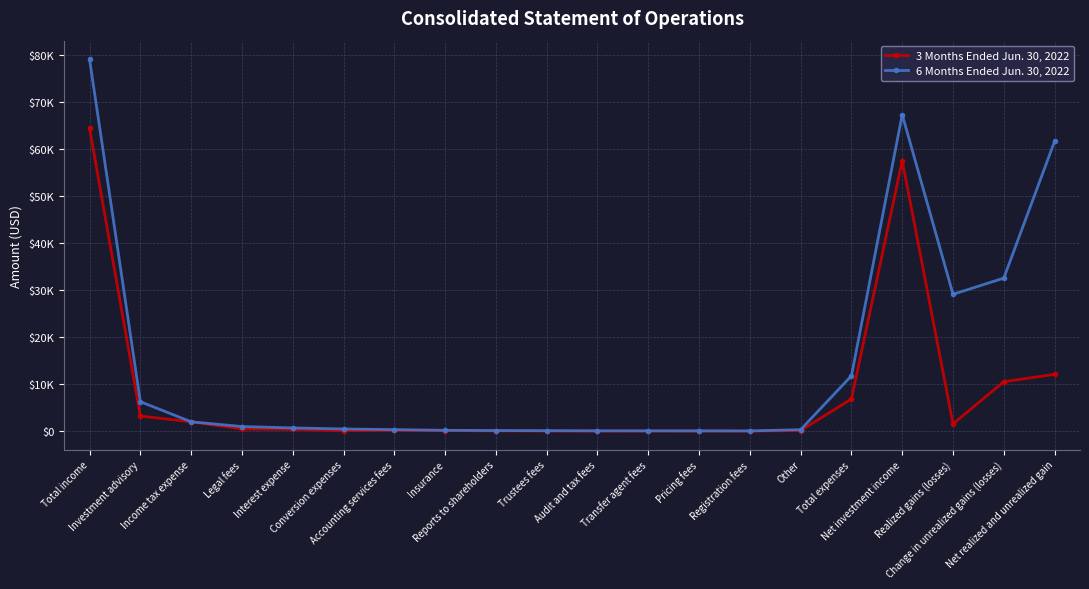

What is the label of the 10th point from the right?

Audit and tax fees